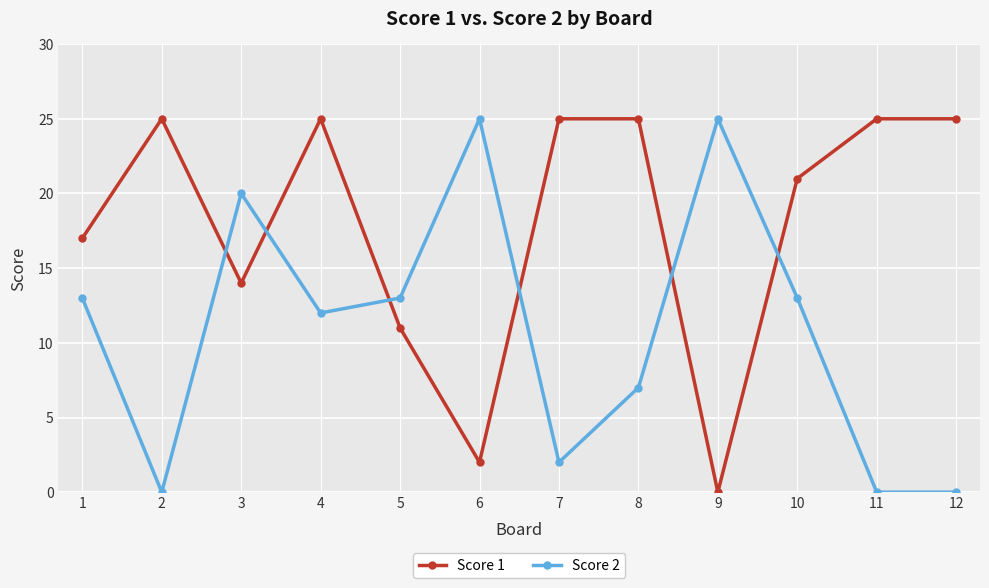

At which label does Score 1 reach its minimum?

9